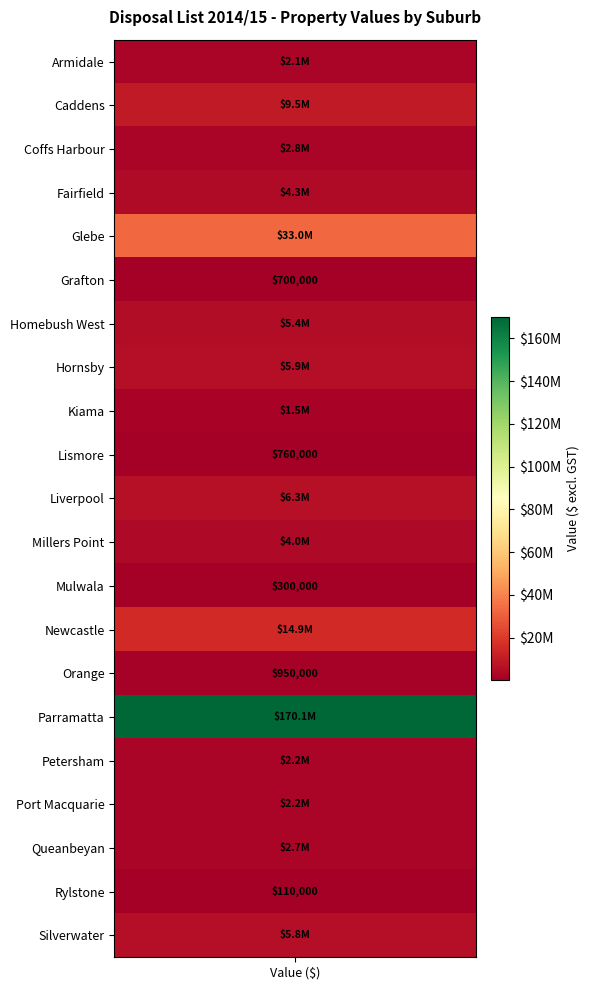

True or false: the data shows 2588443 at 20.

False